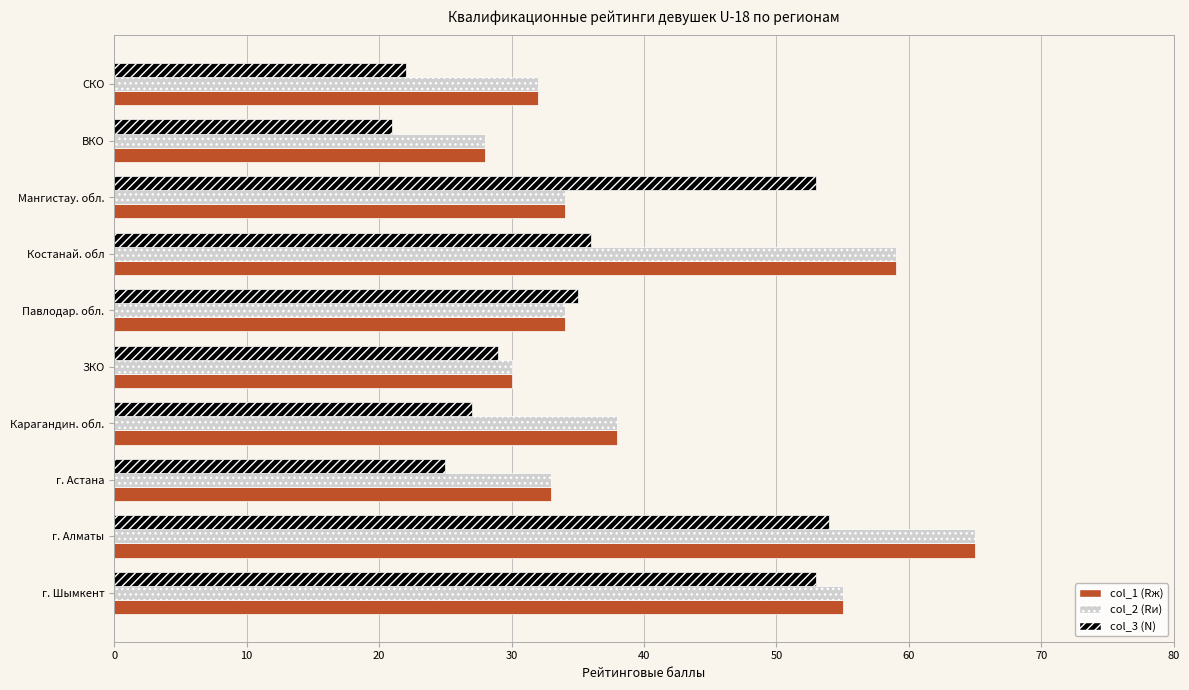

Which series changed the most between Мангистау. обл. and СКО?

col_3 (N)